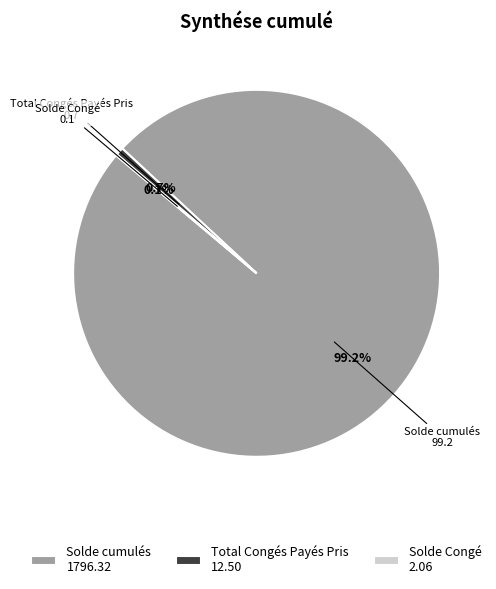

Combined, what portion of the pie is Total Congés Payés Pris 12.50 and Solde cumulés 1796.32?

99.9%